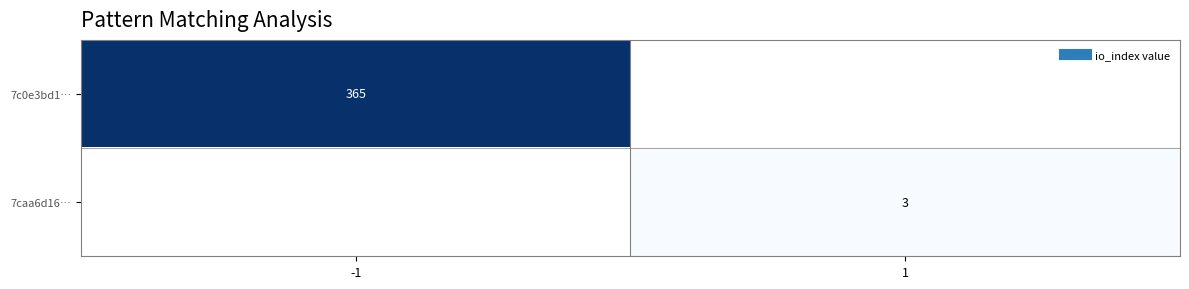

Which series has the widest spread of values?

7c0e3bd1…